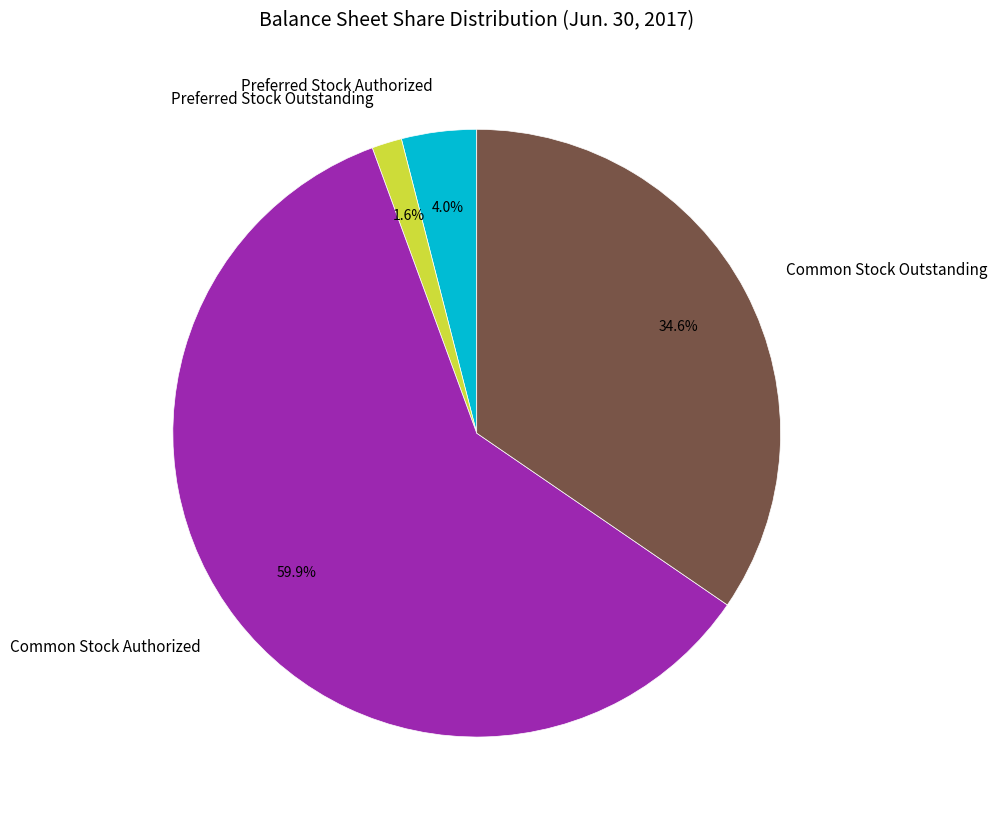

Between Preferred Stock Outstanding and Preferred Stock Authorized, which is larger?

Preferred Stock Authorized